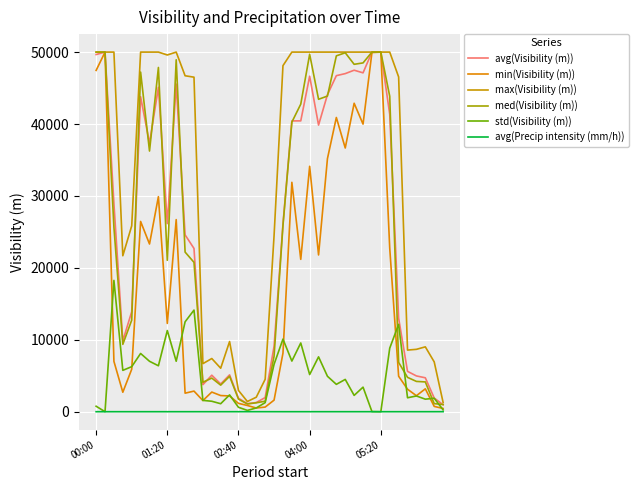

What is the difference between the maximum and minimum values in the min(Visibility (m)) series?

49552.0